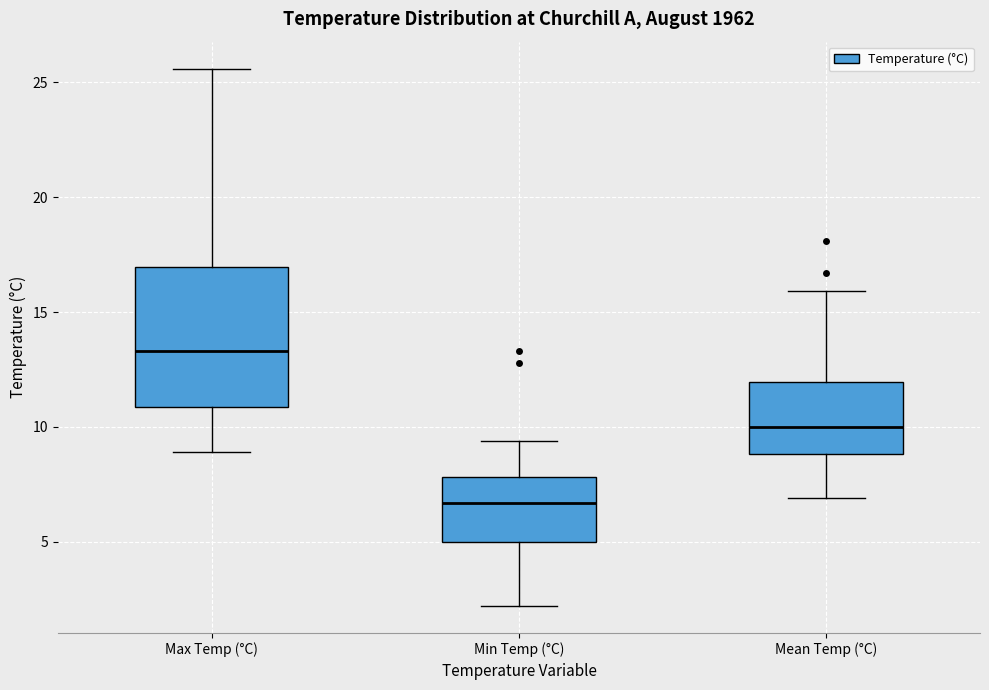

Reading left to right, transcribe this box plot: for each box, give where its median line is, the range the box spans, and where its two whiskers end, as read against the y-axis. The values are not printed on the chart, so give them approximately, as read against the axis.

Max Temp (°C): median 13.5, box 11.0 to 17.0, whiskers 9.0 to 25.5
Min Temp (°C): median 6.5, box 5.0 to 8.0, whiskers 2.0 to 9.5
Mean Temp (°C): median 10.0, box 9.0 to 12.0, whiskers 7.0 to 16.0